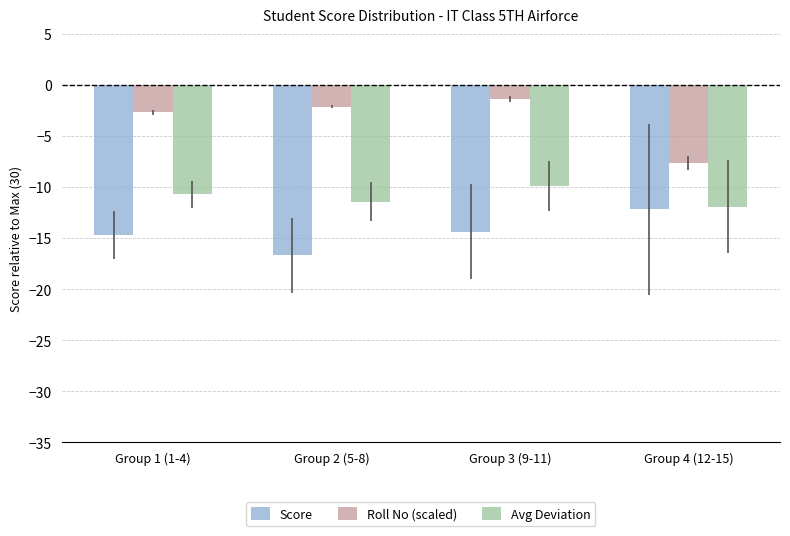

What is the difference between the second highest and second lowest values in the Avg Deviation series?

0.7